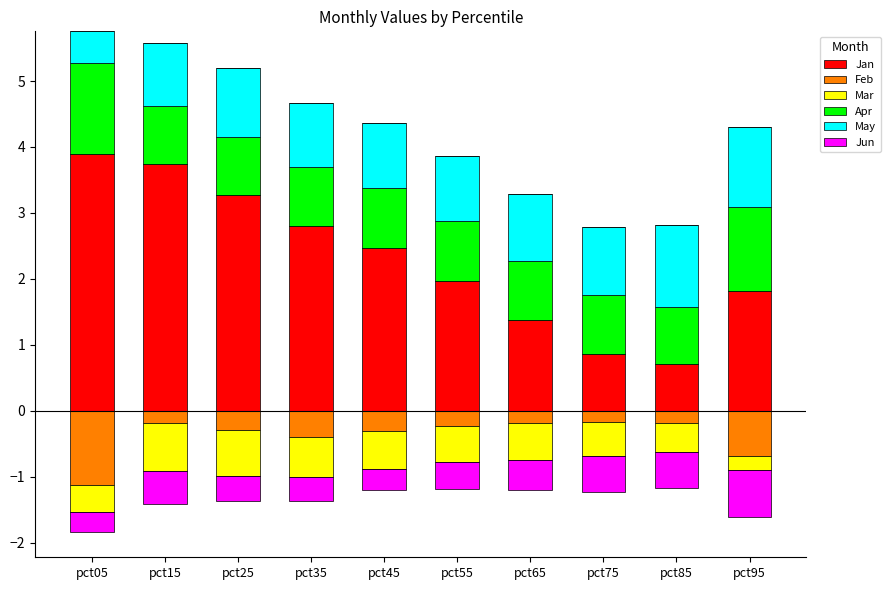

At which label is May closest to 0?

pct05